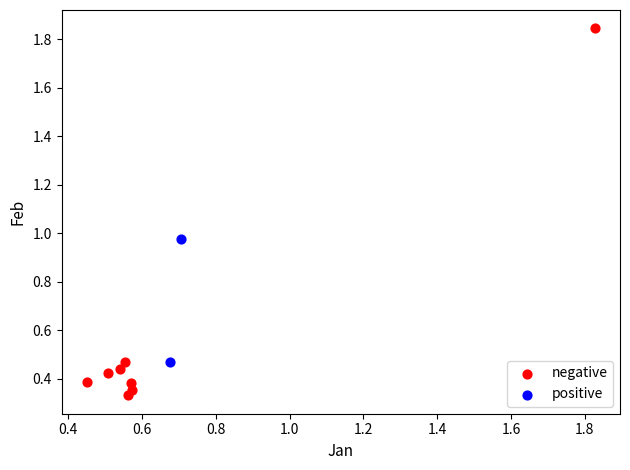

Which series reaches the minimum Y coordinate?

negative